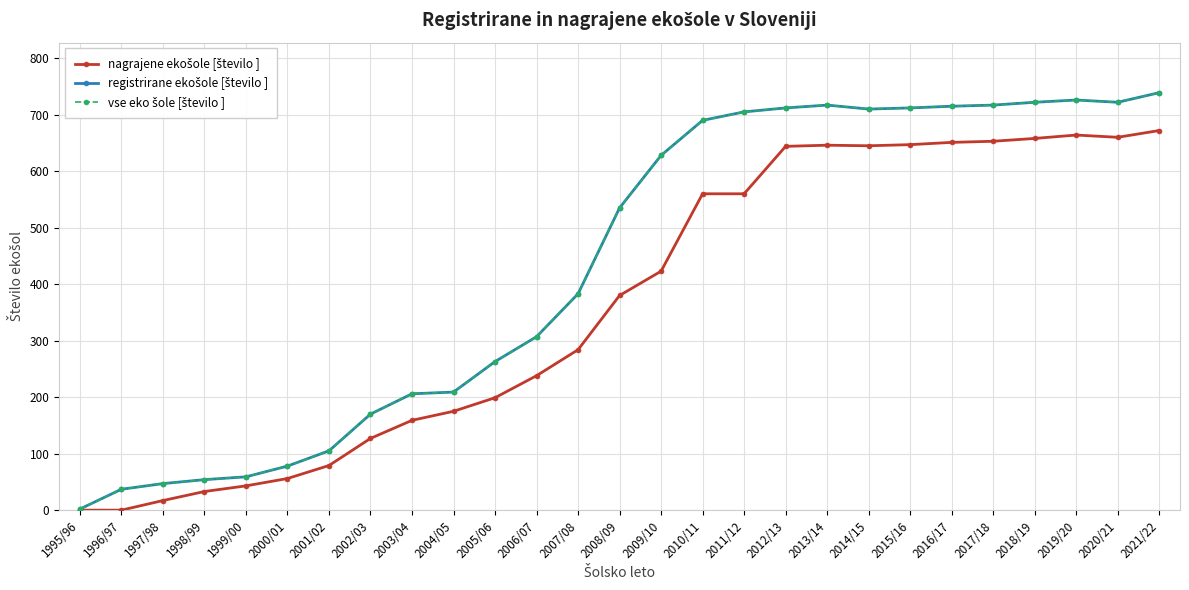

Does the chart have visible grid lines?

Yes